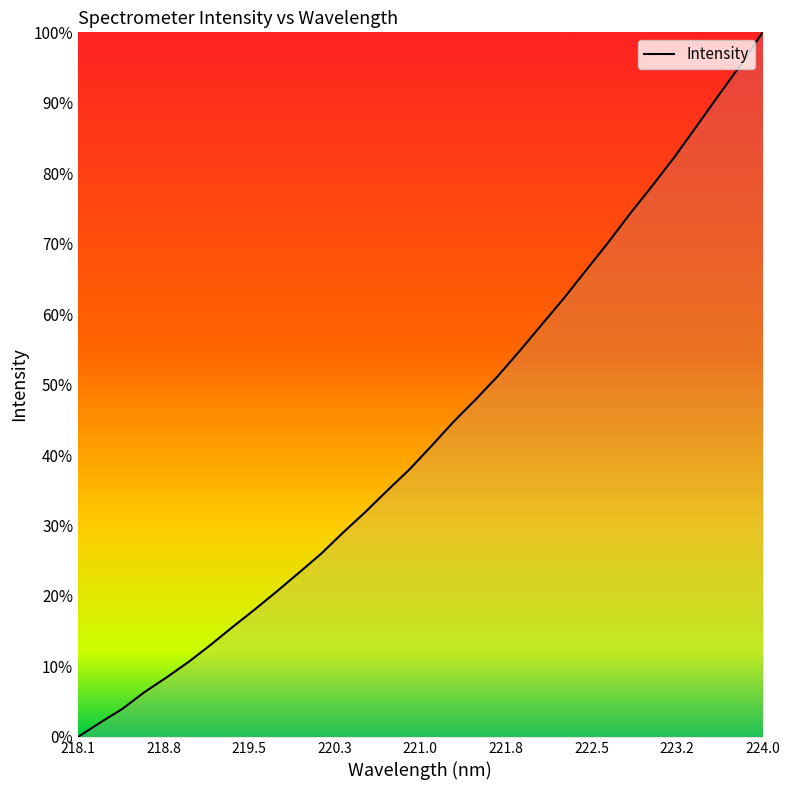

True or false: the data has more than 0 interior local peaks.

False